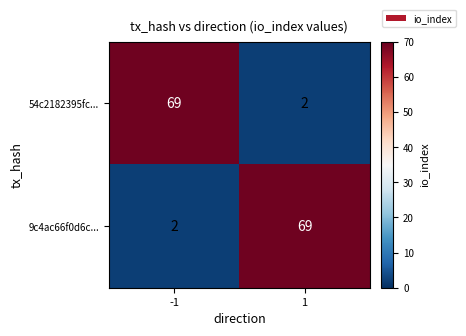

Rank the series at 1 from lowest to highest value.

54c2182395fc..., 9c4ac66f0d6c...